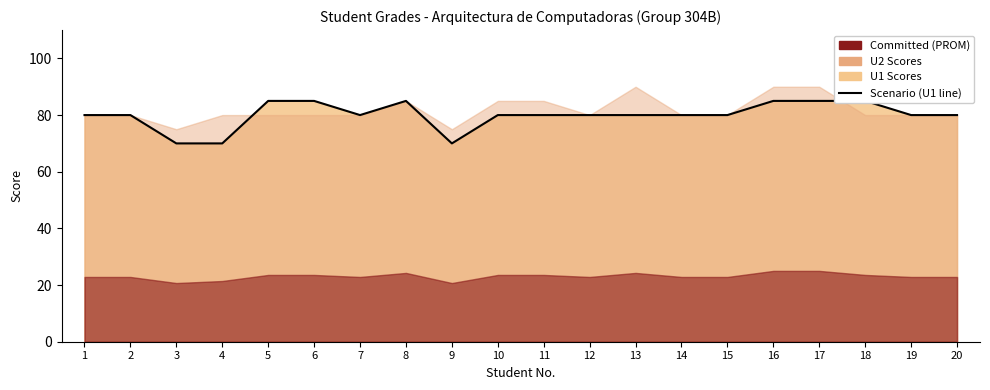

List the labels in order of value, smallest first.

3, 4, 9, 1, 2, 7, 10, 11, 12, 13, 14, 15, 19, 20, 5, 6, 8, 16, 17, 18